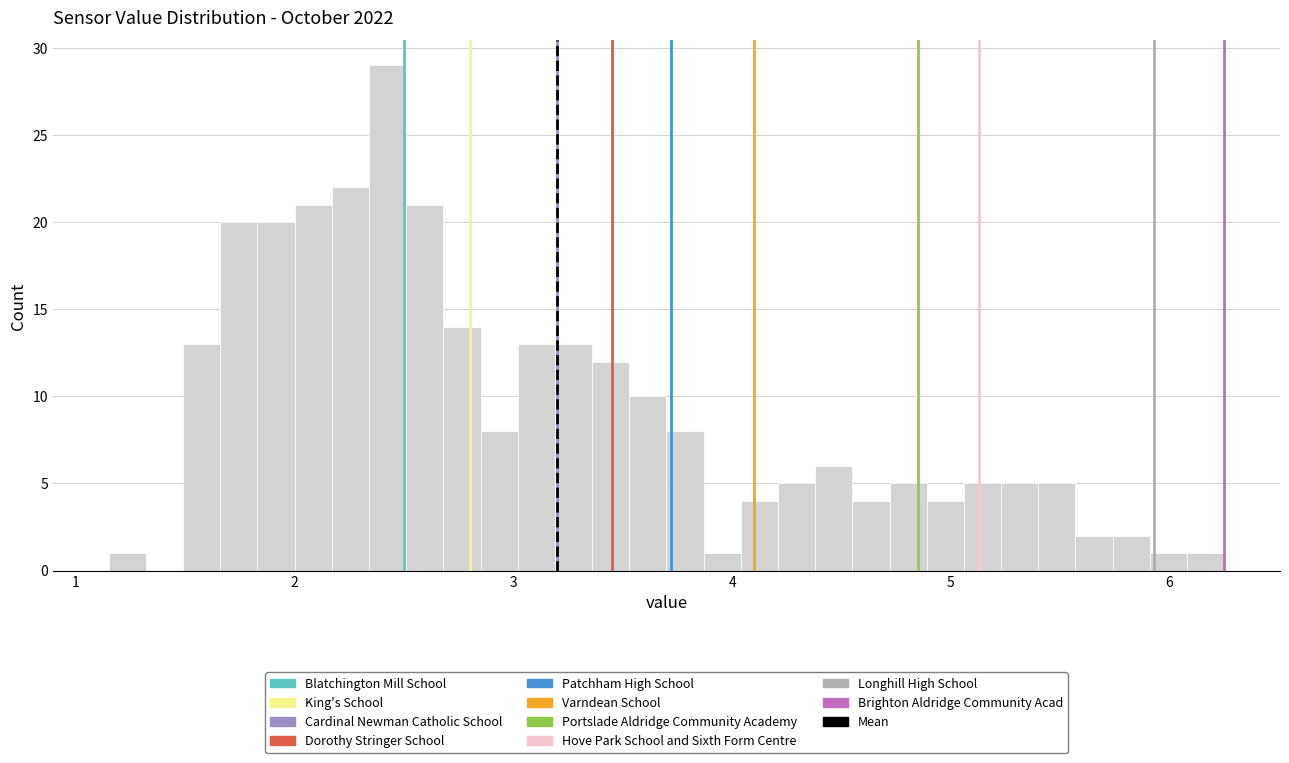

Read against the x-axis, roughly where is the centre of the tallest bar?

2.4